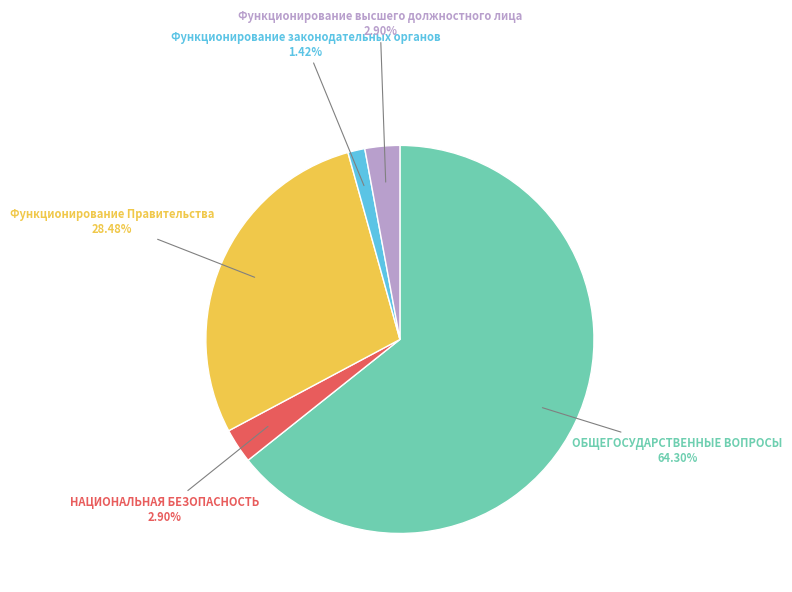

Is there a majority slice in this chart?

Yes